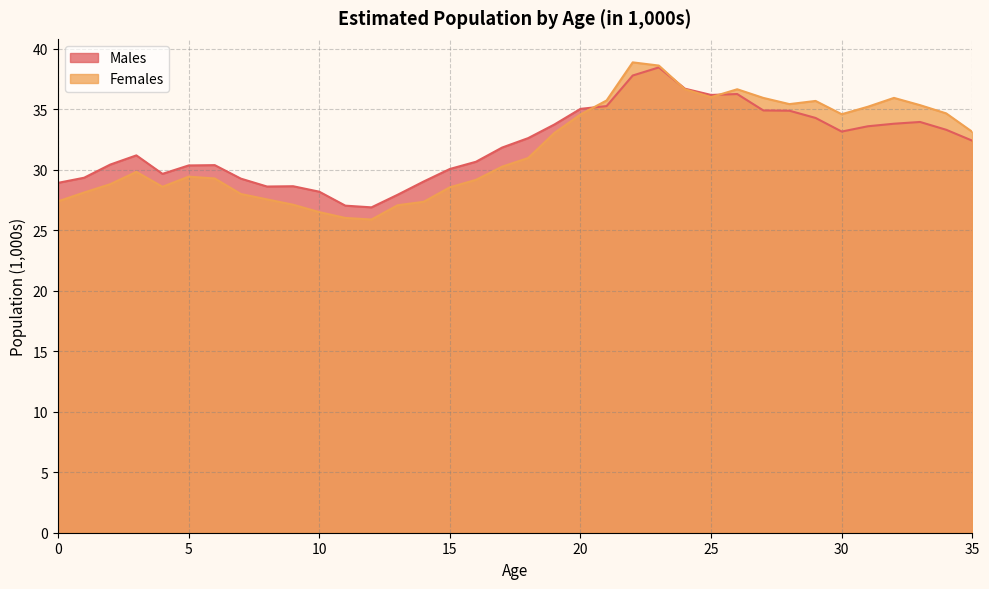

Between 15 and 14, which is larger?

15